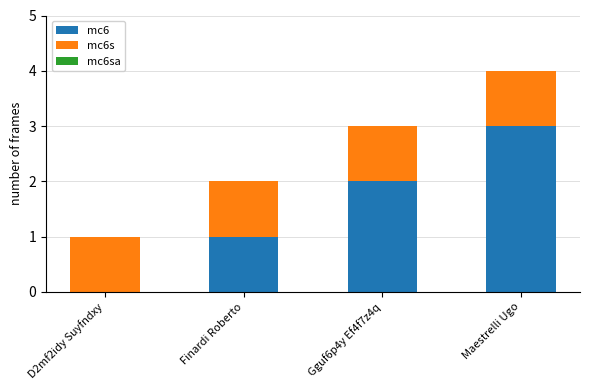

At which category is the sum across all series the highest?

Maestrelli Ugo